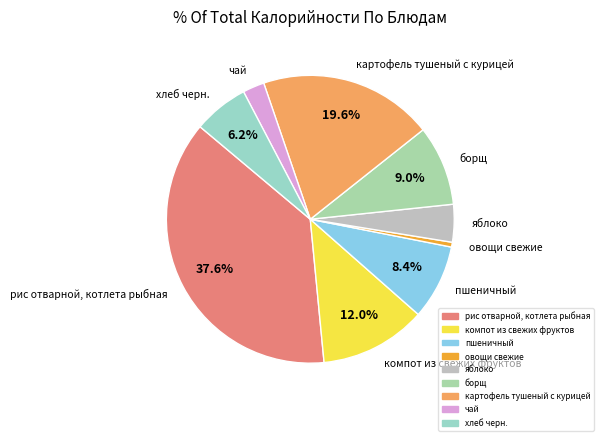

The борщ slice represents 2% of the pie. True or false?

False